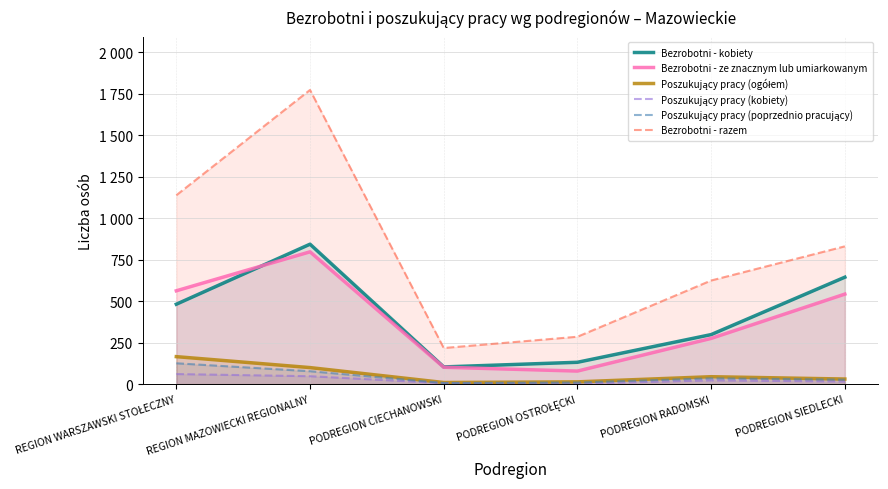

What is the greatest value displayed?

1774